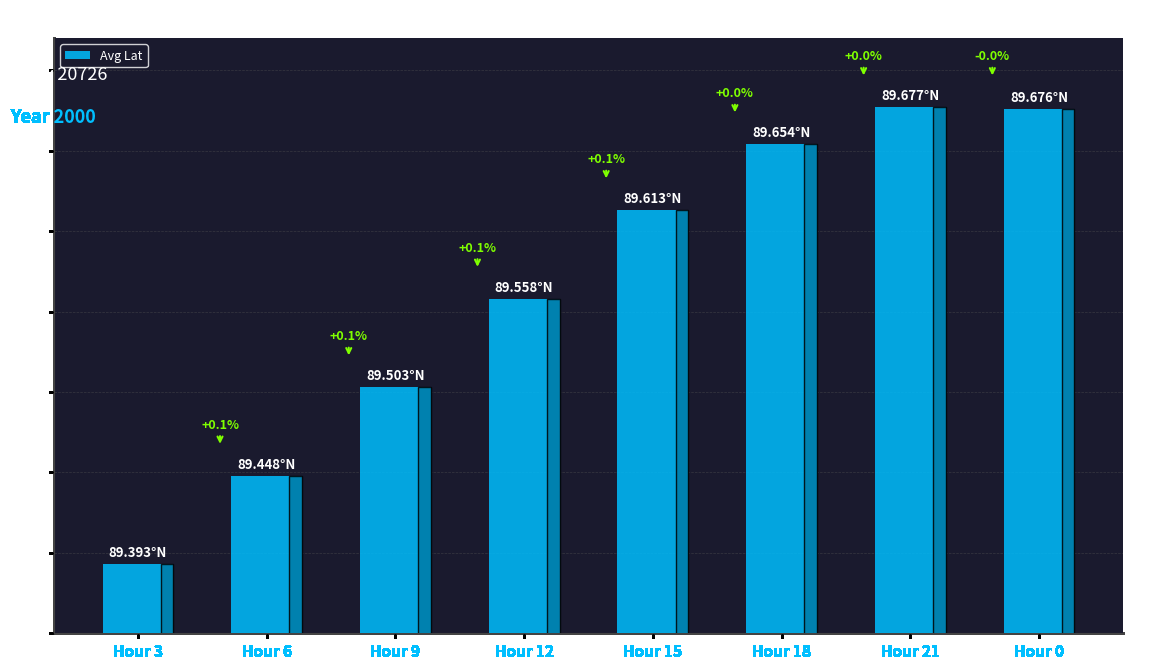

What is the difference between the maximum and minimum values?

0.3